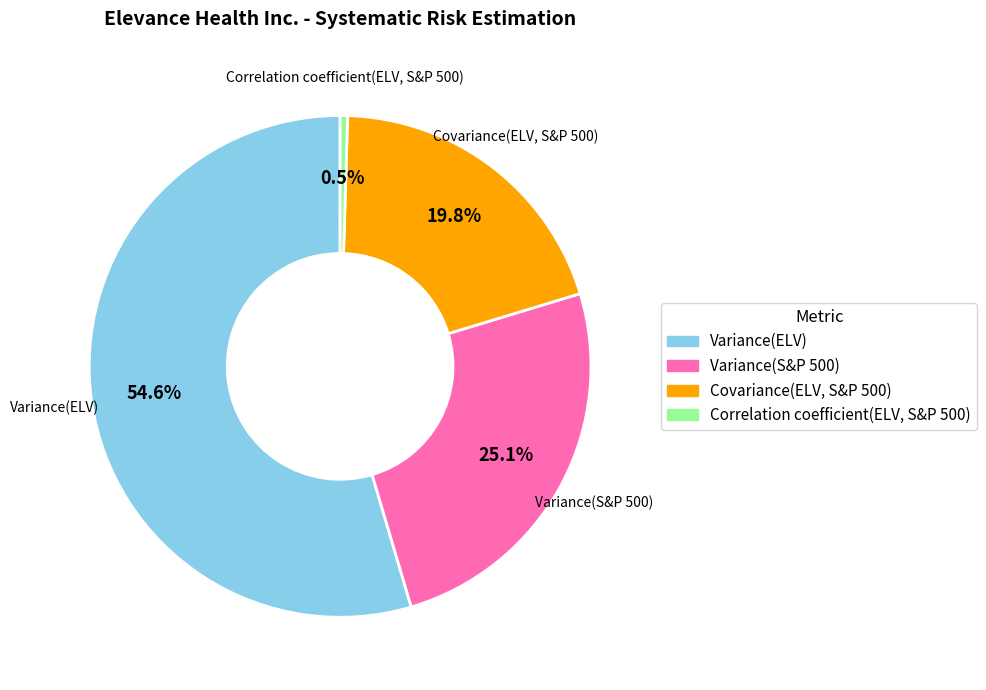

How much of the chart is everything except Correlation coefficient(ELV, S&P 500)?

99.5%